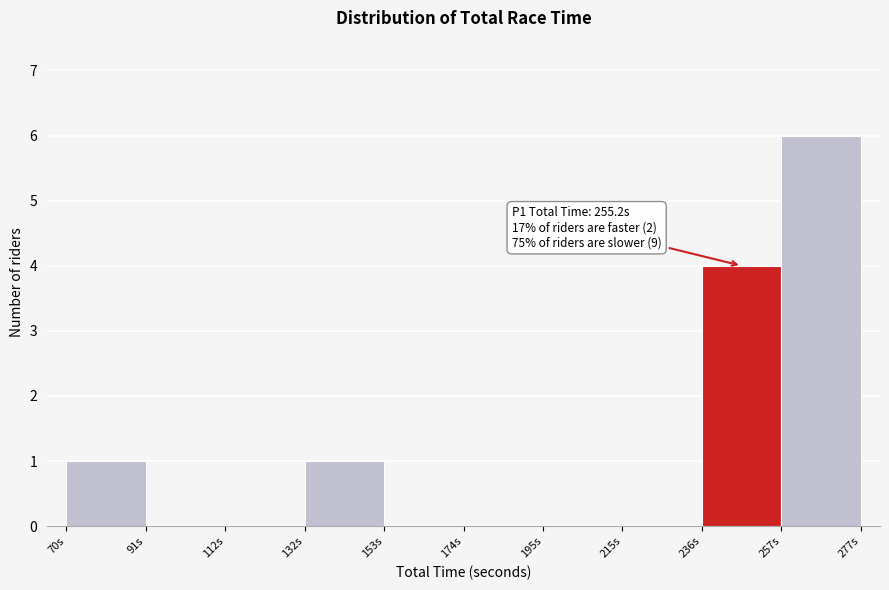

Which range on the x-axis has the tallest bar?

255 to 280